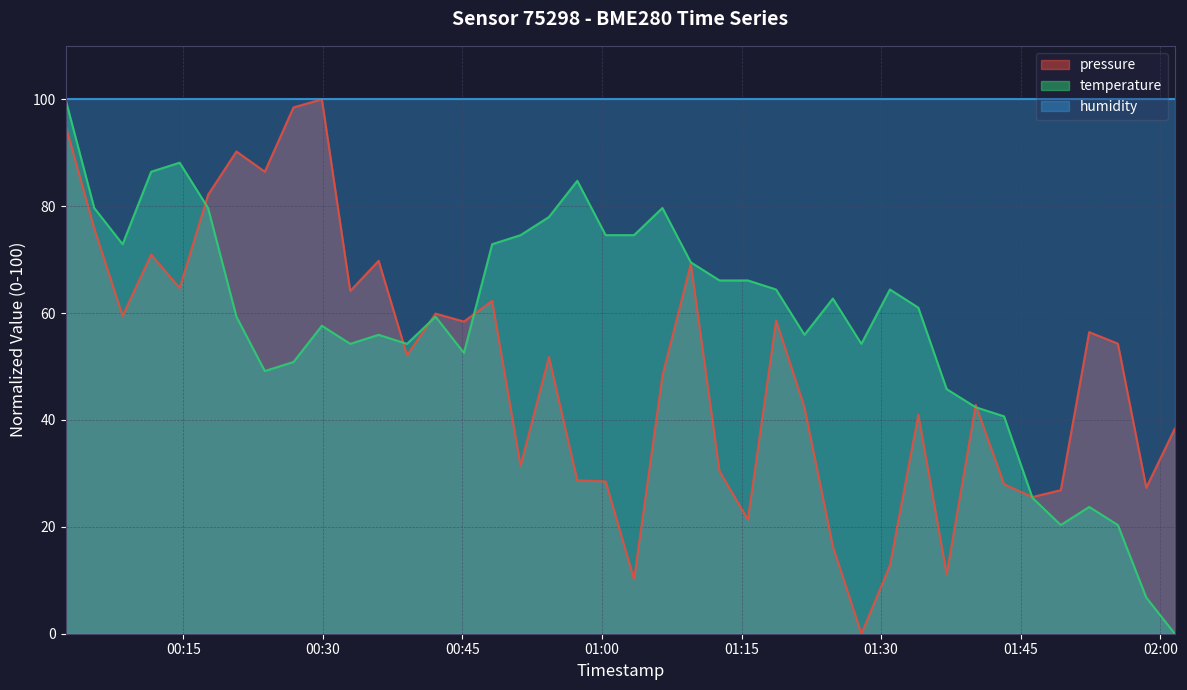

The pressure series shows 12.8 at 2024-03-07T01:30:57. True or false?

True